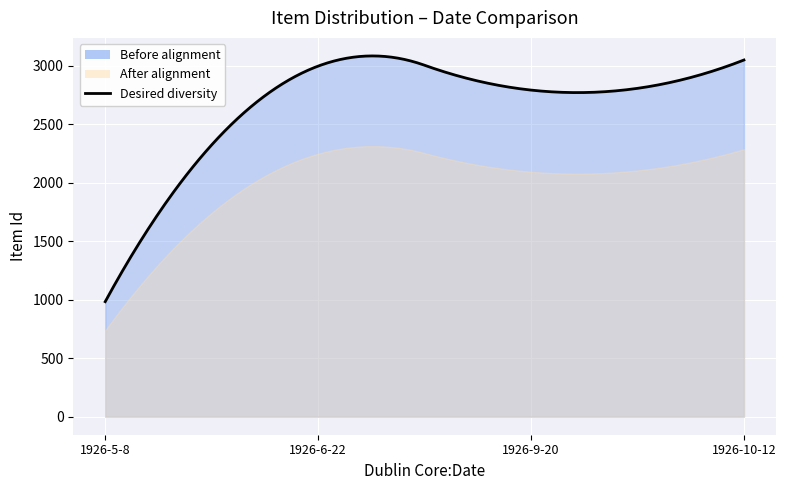

What value does the data have at 1926-6-22, to the nearest 10?

3000